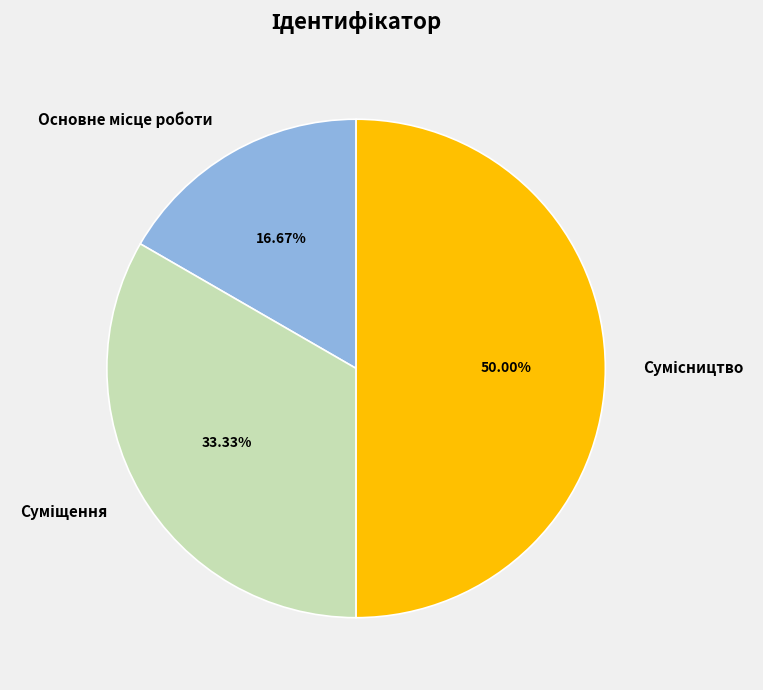

How many slices are in this pie chart?

3